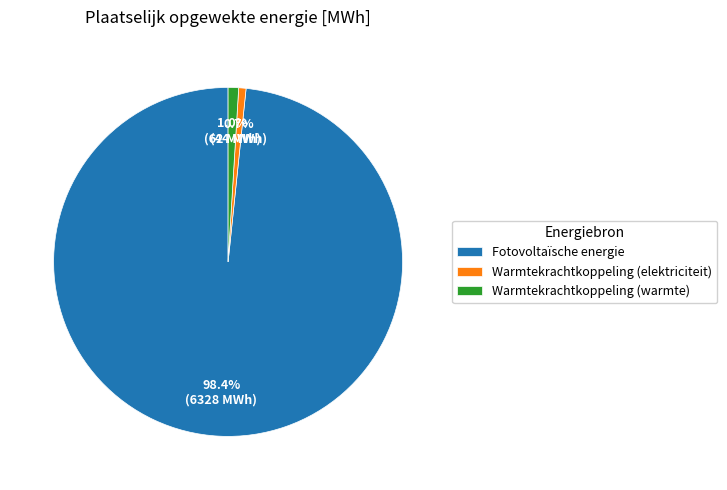

Which slice is the largest?

Fotovoltaïsche energie